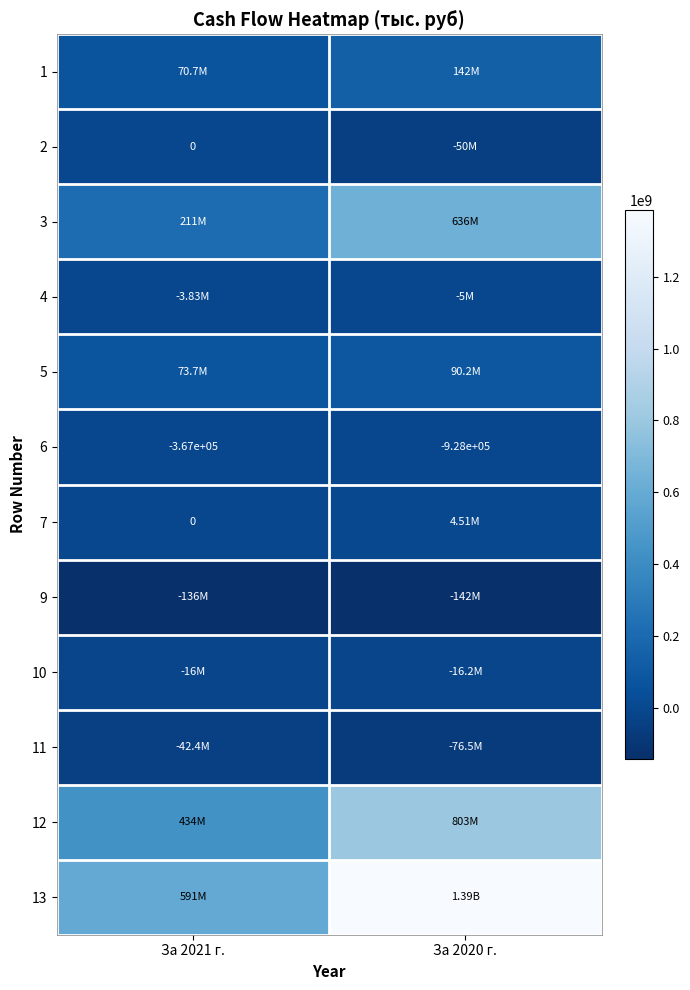

What is the spread (max minus min) of values at За 2020 г.?

1527757830.2